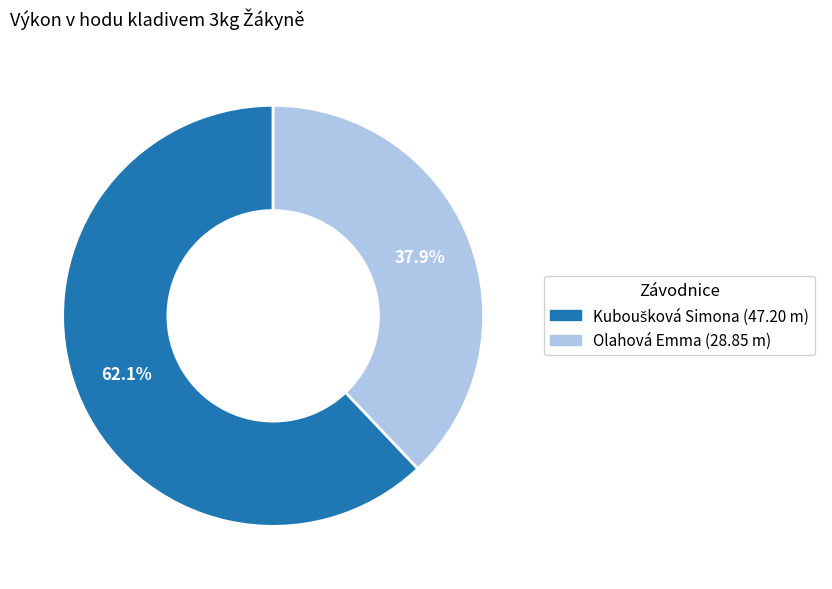

What is the smallest slice in the pie chart?

Olahová Emma